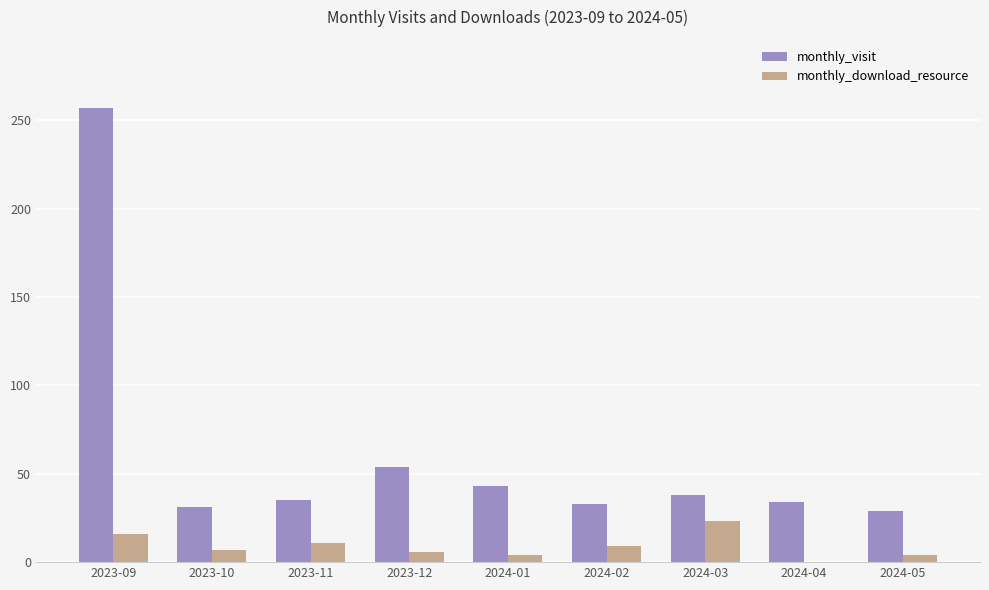

How many groups of bars are there?

9